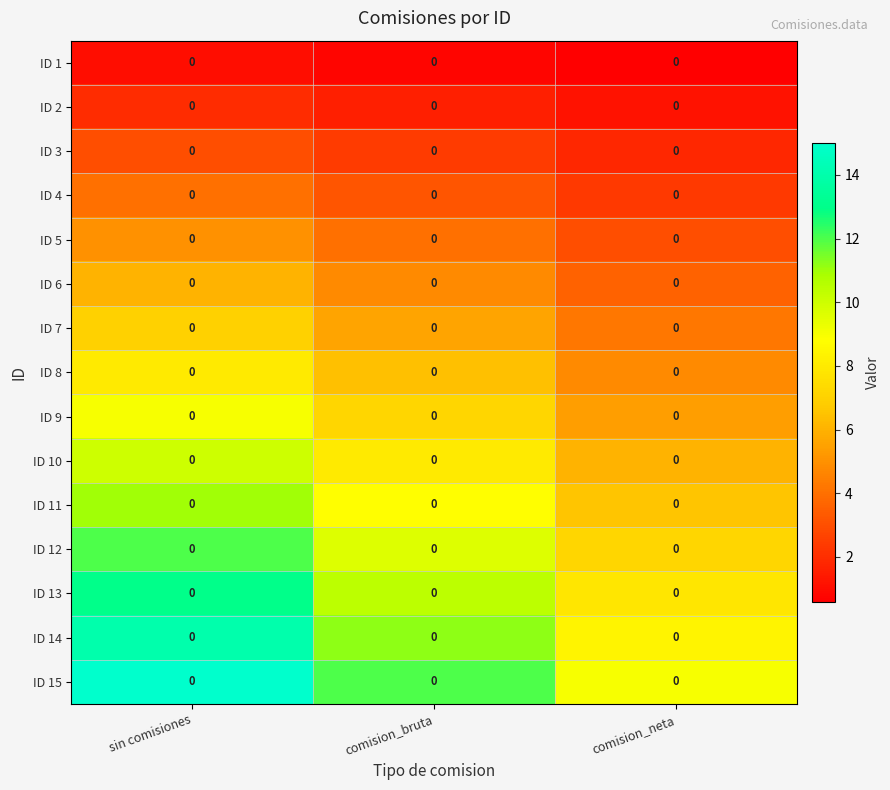

What is the minimum value shown in the chart?

0.6